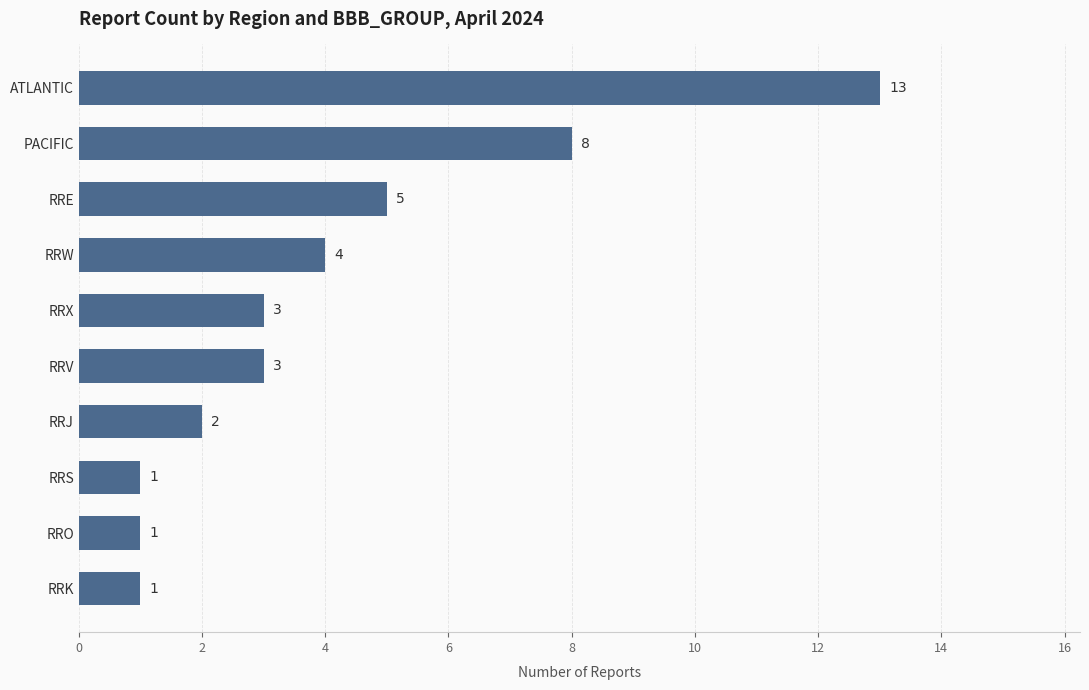

How many series are shown in this chart?

1